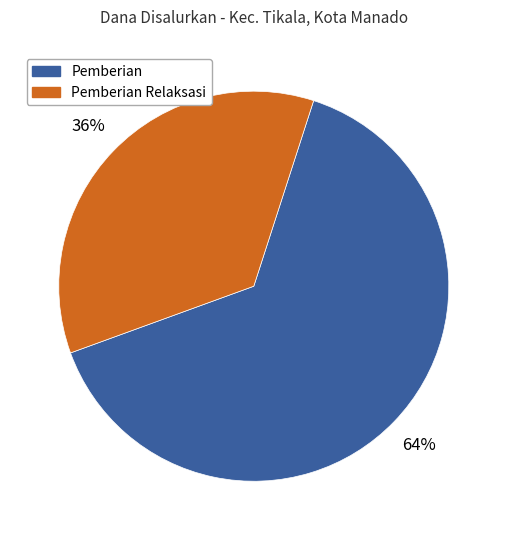

Is it true that Pemberian Relaksasi is 45% of the pie?

False